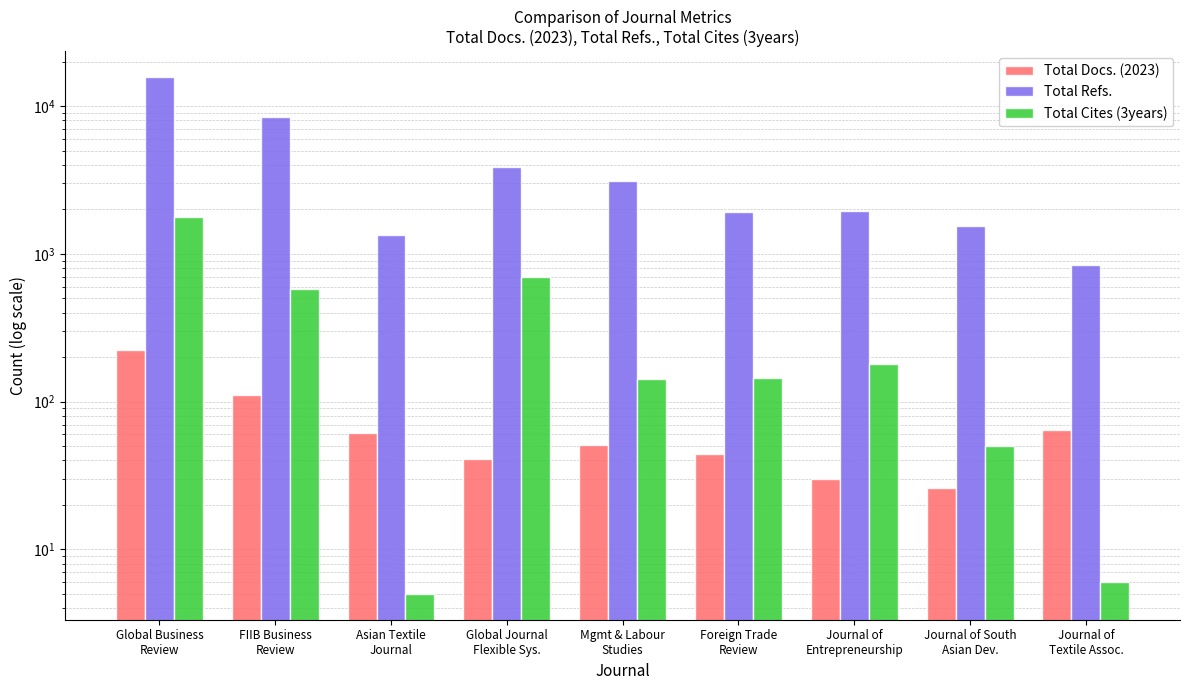

What are all the series names shown in the legend?

Total Docs. (2023), Total Refs., Total Cites (3years)